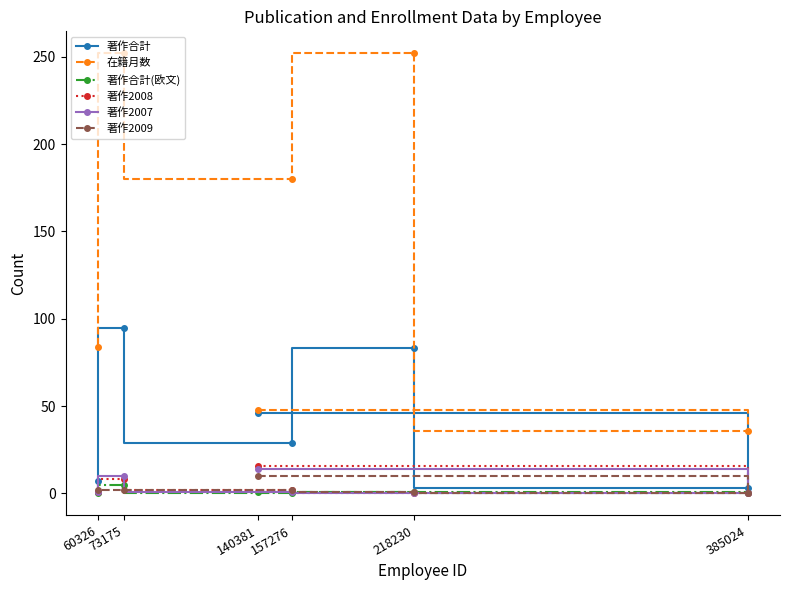

At which category is the sum across all series the highest?

73175